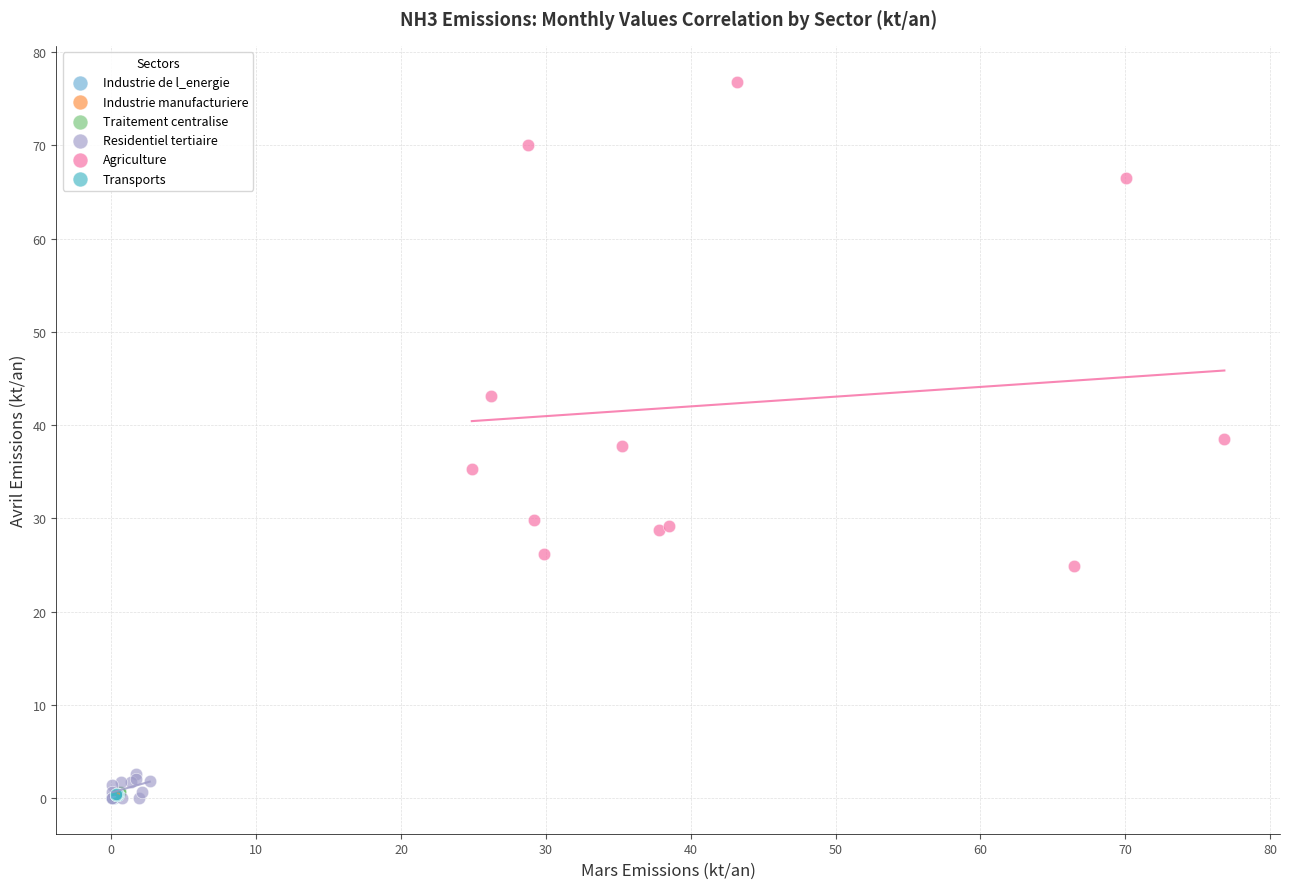

Which series contains the highest Y value?

Agriculture